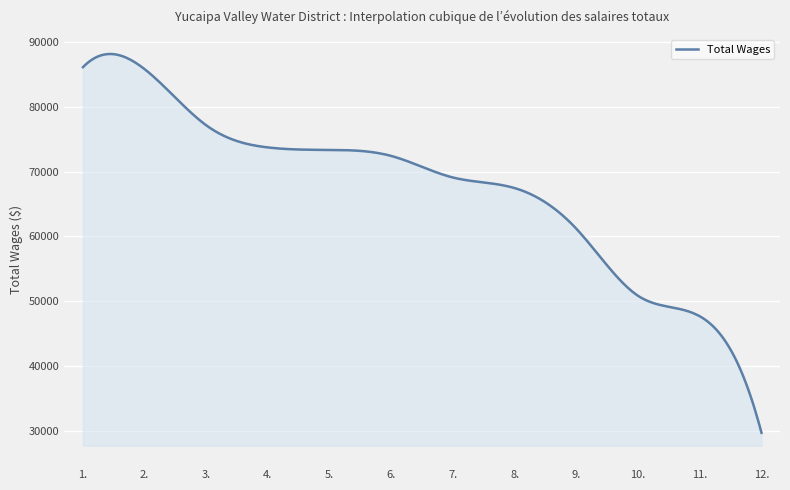

What is the difference between the maximum and minimum values?

58534.0